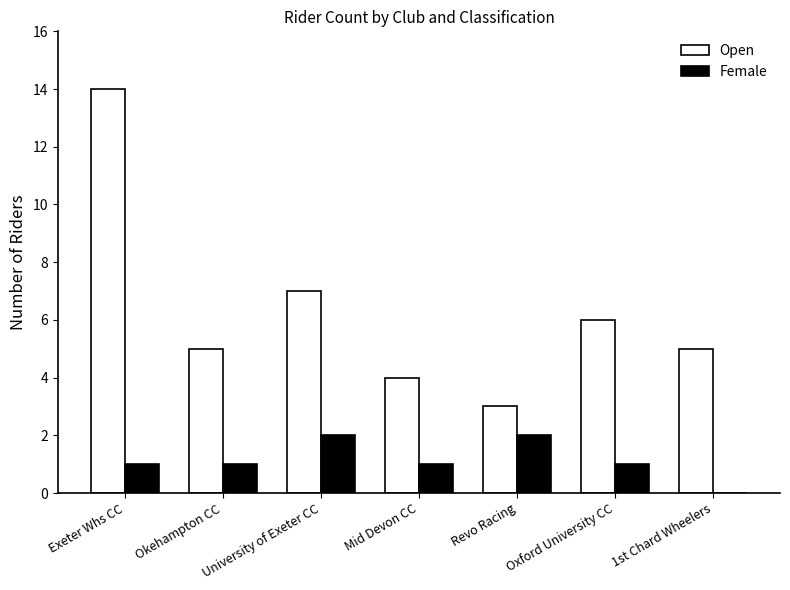

What is the total value across all series at Oxford University CC?

7